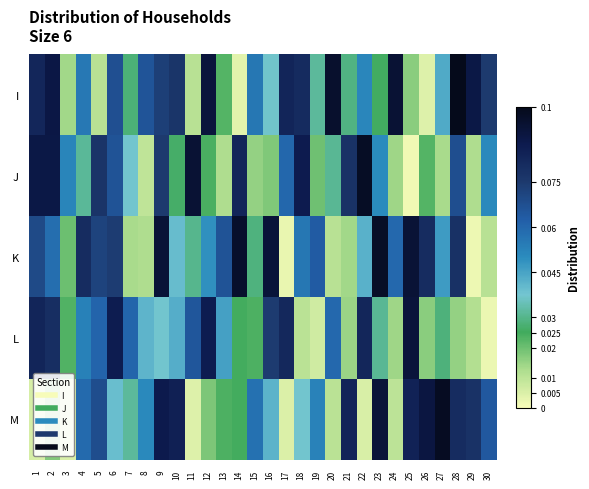

How many series are shown in this chart?

5